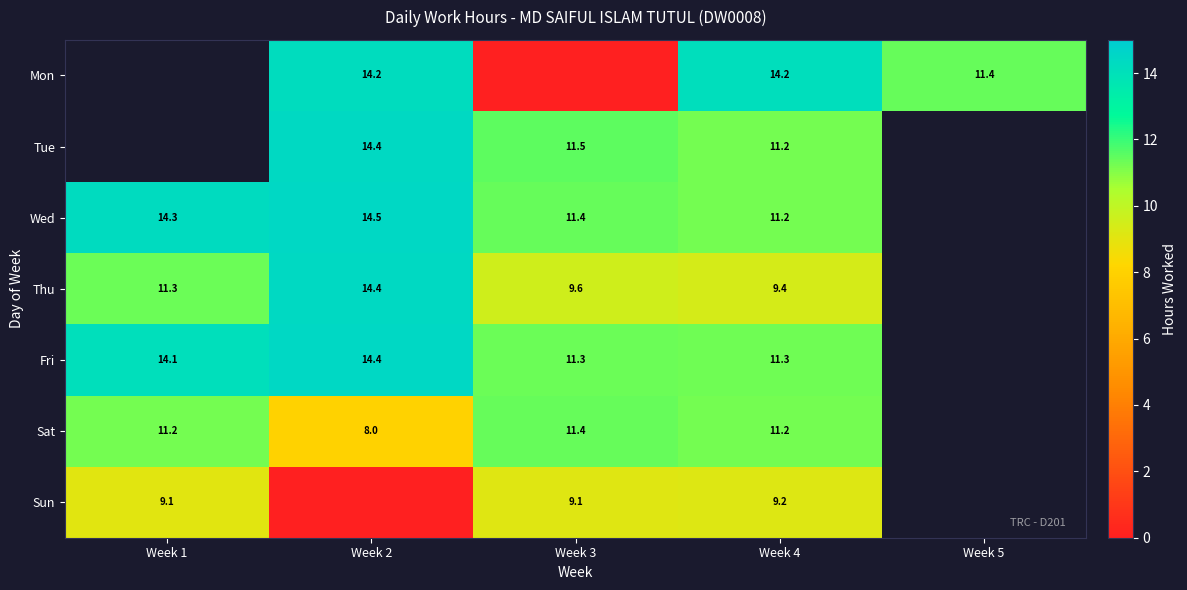

How many categories are shown in the chart?

5